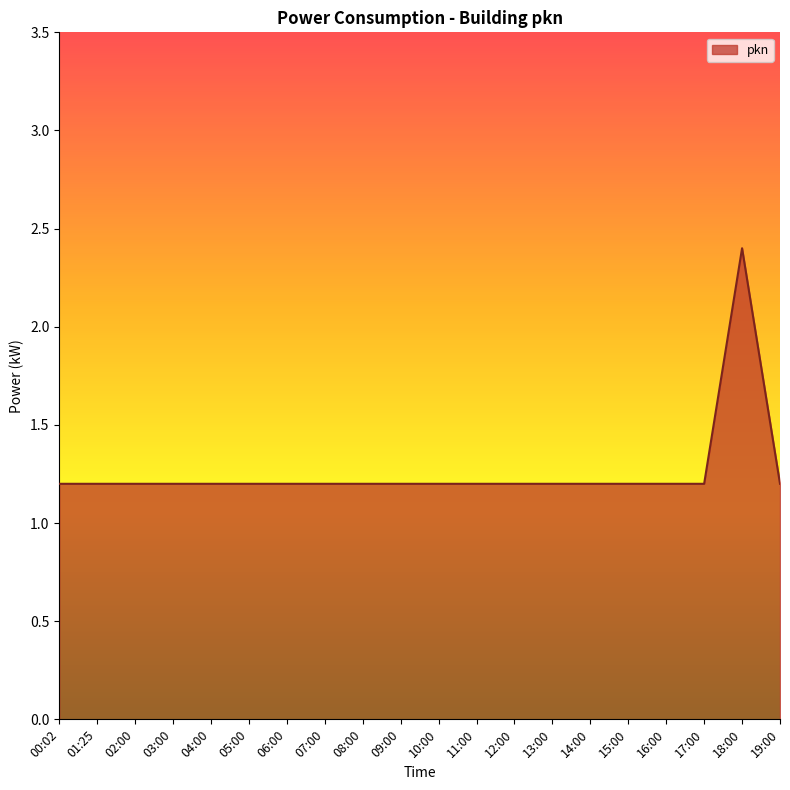

True or false: the data shows 1.6 at 19:00.

False